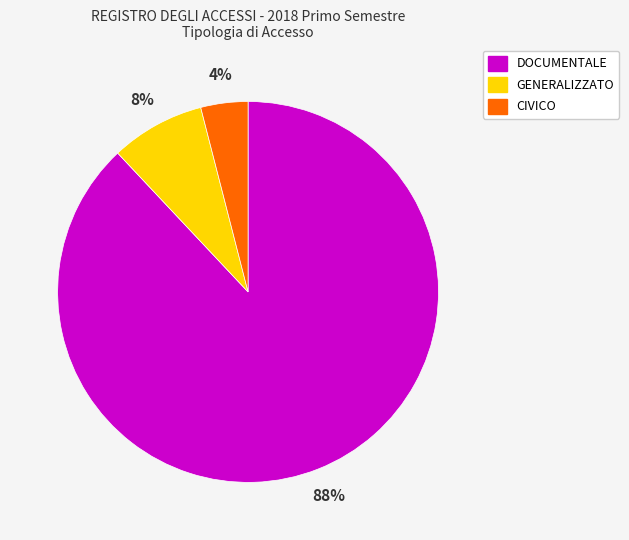

What is the ratio of the value at DOCUMENTALE to the value at GENERALIZZATO?

11.0